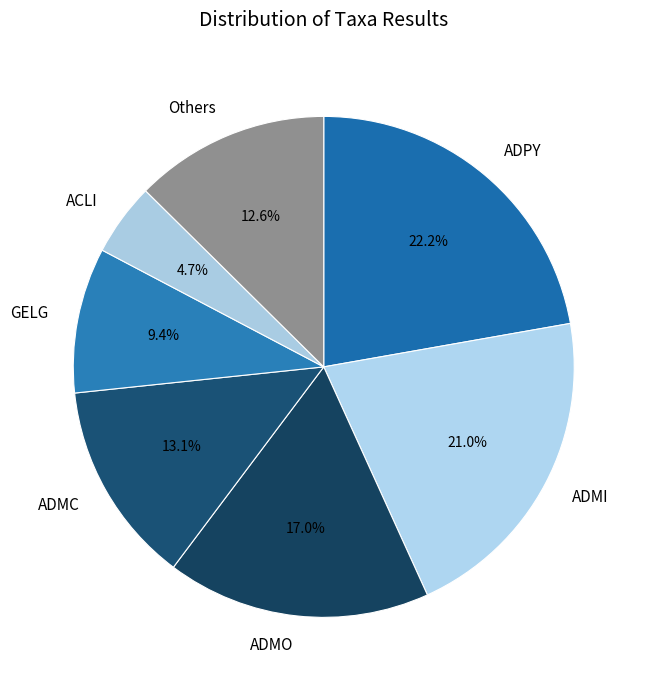

What is the ratio of the value at ADMI to the value at Others?

1.7